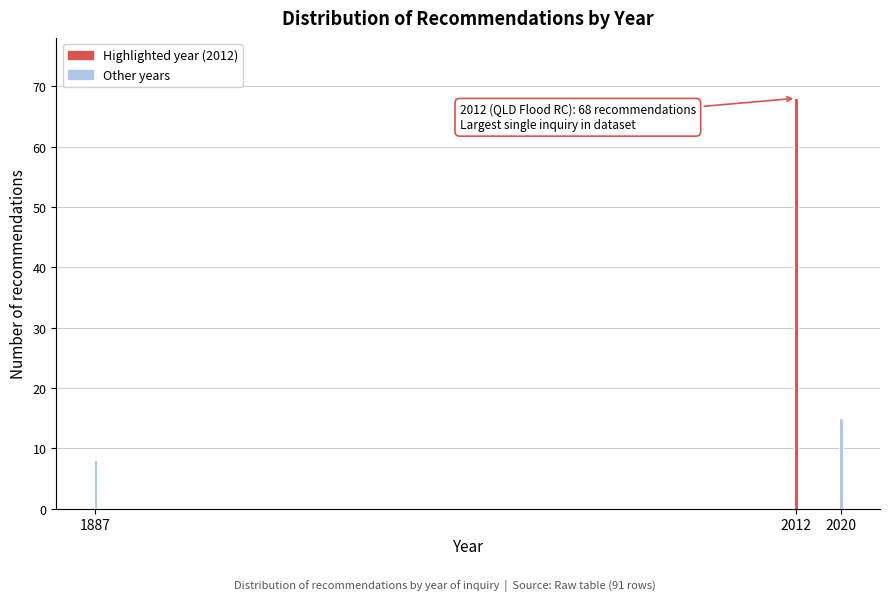

Reading left to right, extract all data points from this chart.

8	68	15